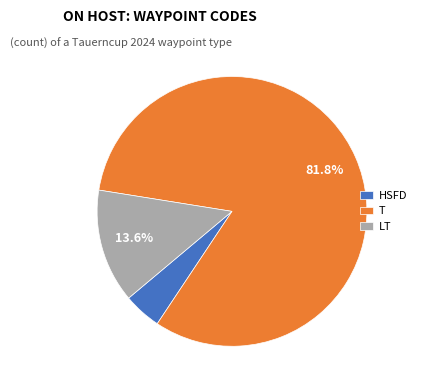

Is the sum of T and LT greater than half?

Yes